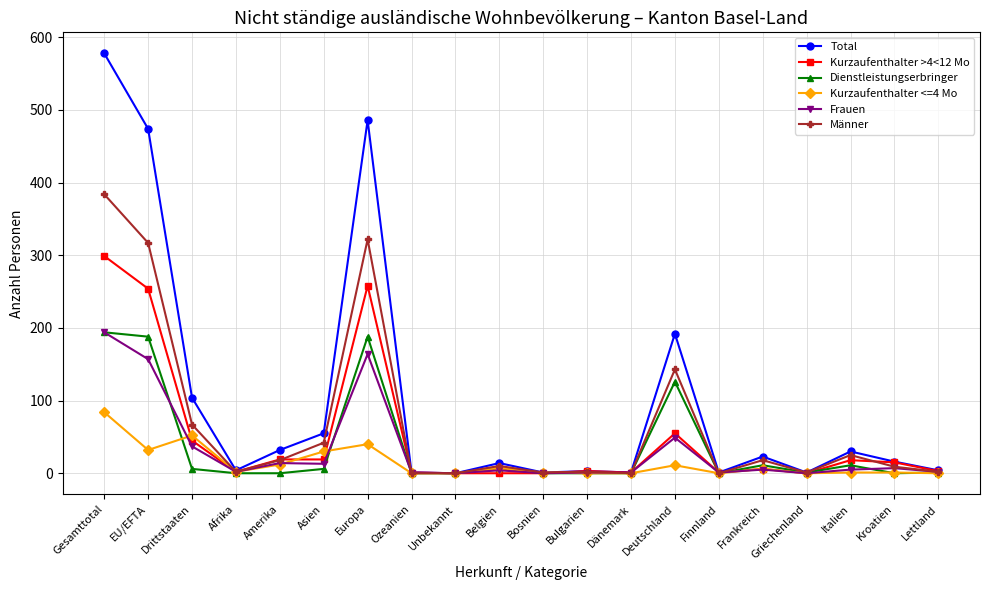

What is the label of the 18th point from the left?

Italien